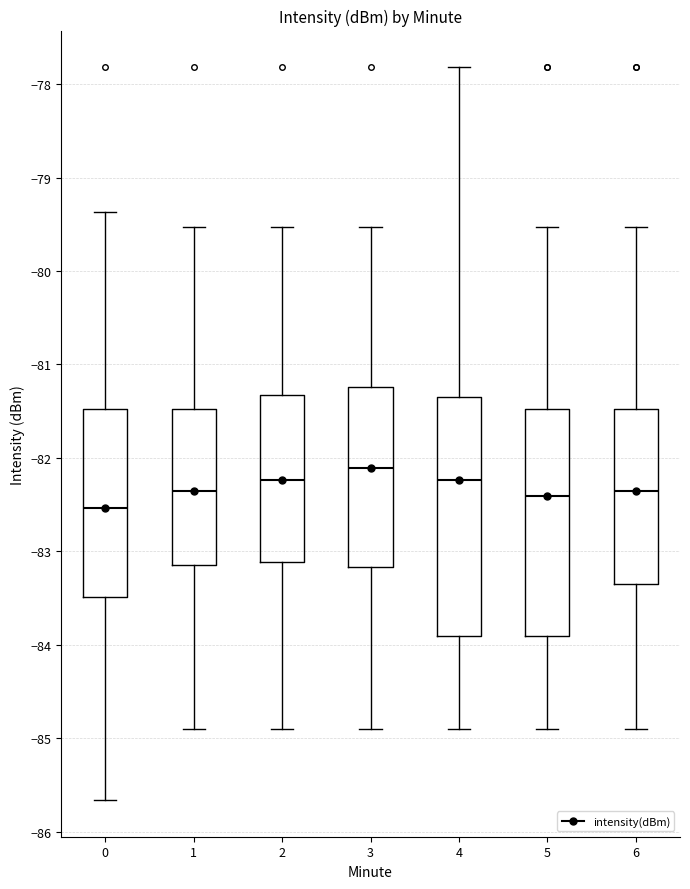

Reading left to right, transcribe this box plot: for each box, give where its median line is, the range the box spans, and where its two whiskers end, as read against the y-axis. The values are not printed on the chart, so give them approximately, as read against the axis.

0: median -82.5, box -83.5 to -81.5, whiskers -85.7 to -79.4
1: median -82.3, box -83.1 to -81.5, whiskers -84.9 to -79.5
2: median -82.2, box -83.1 to -81.3, whiskers -84.9 to -79.5
3: median -82.1, box -83.2 to -81.2, whiskers -84.9 to -79.5
4: median -82.2, box -83.9 to -81.3, whiskers -84.9 to -77.8
5: median -82.4, box -83.9 to -81.5, whiskers -84.9 to -79.5
6: median -82.3, box -83.3 to -81.5, whiskers -84.9 to -79.5